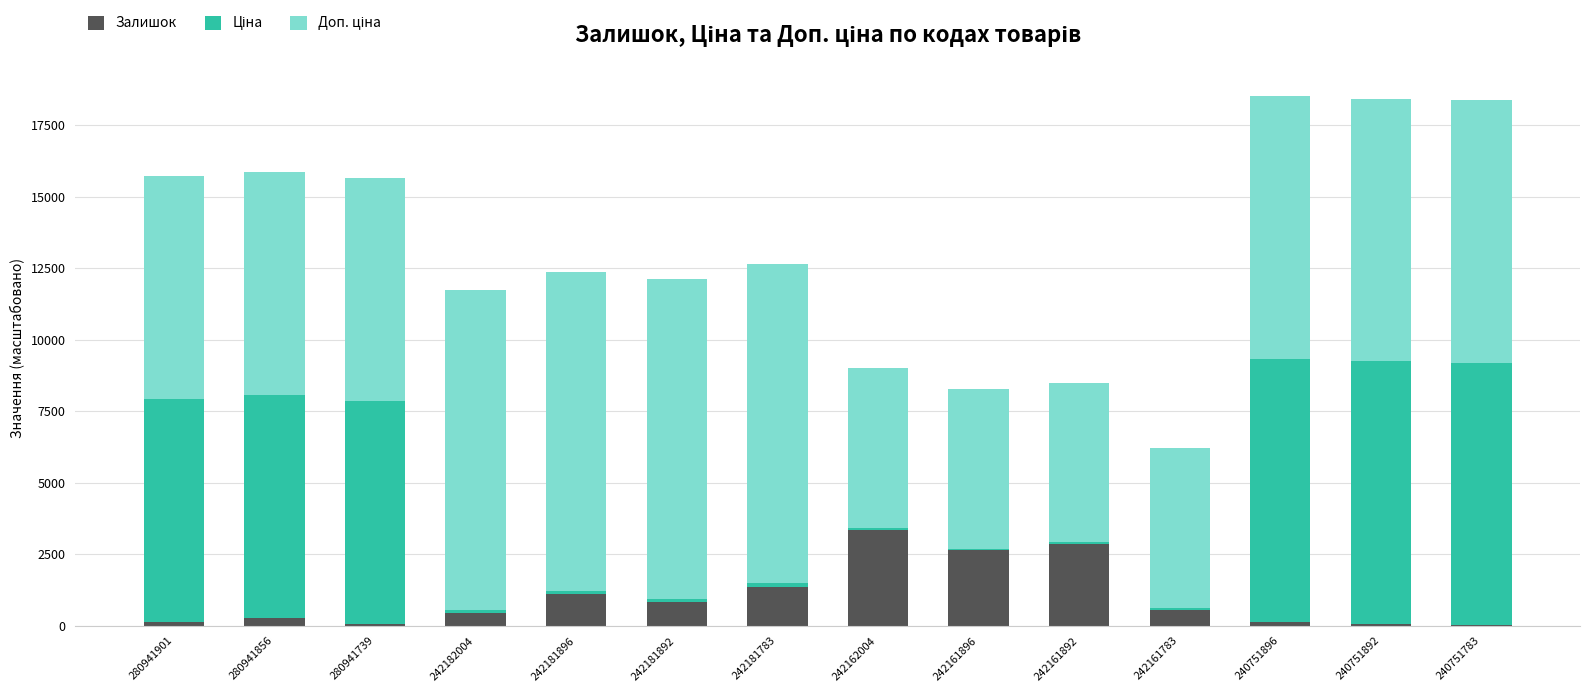

Does the chart contain stacked bars?

Yes